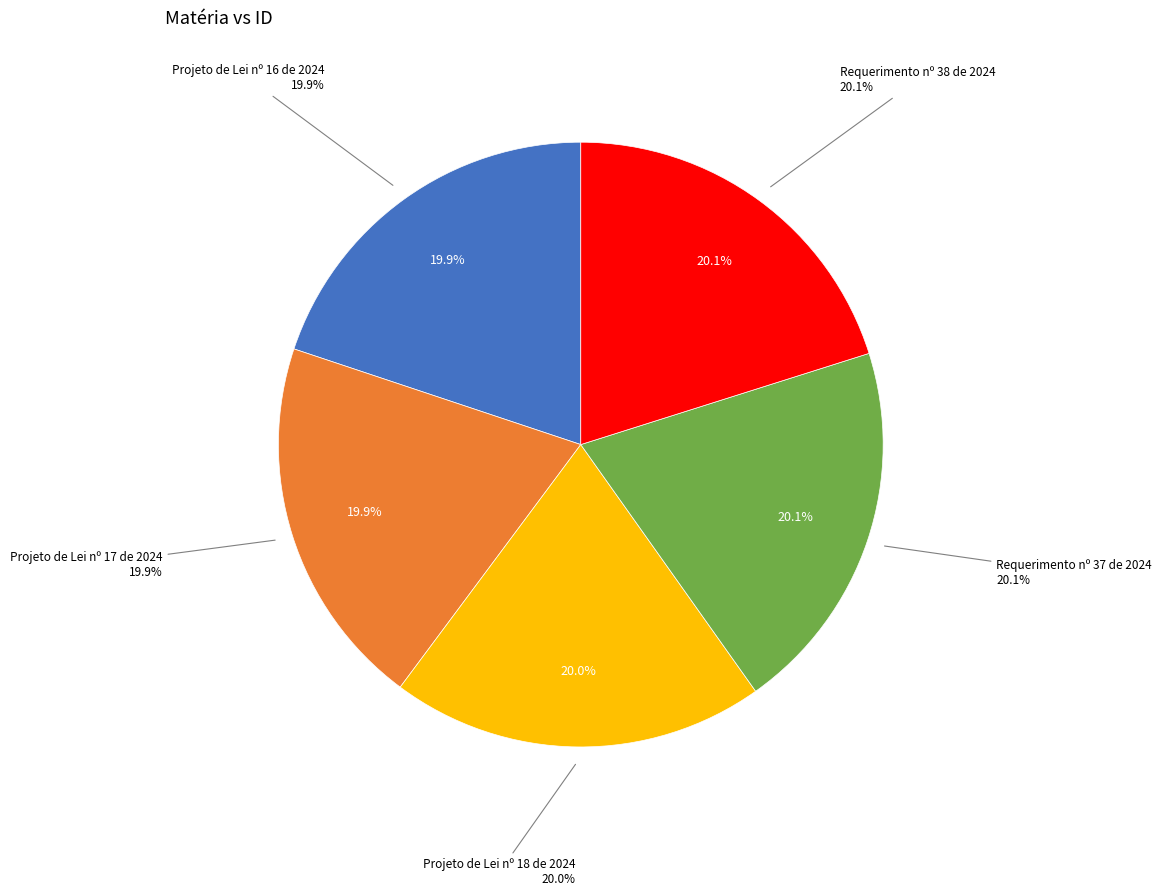

What is the ratio of the value at Projeto de Lei nº 18 de 2024 to the value at Projeto de Lei nº 17 de 2024?

1.0